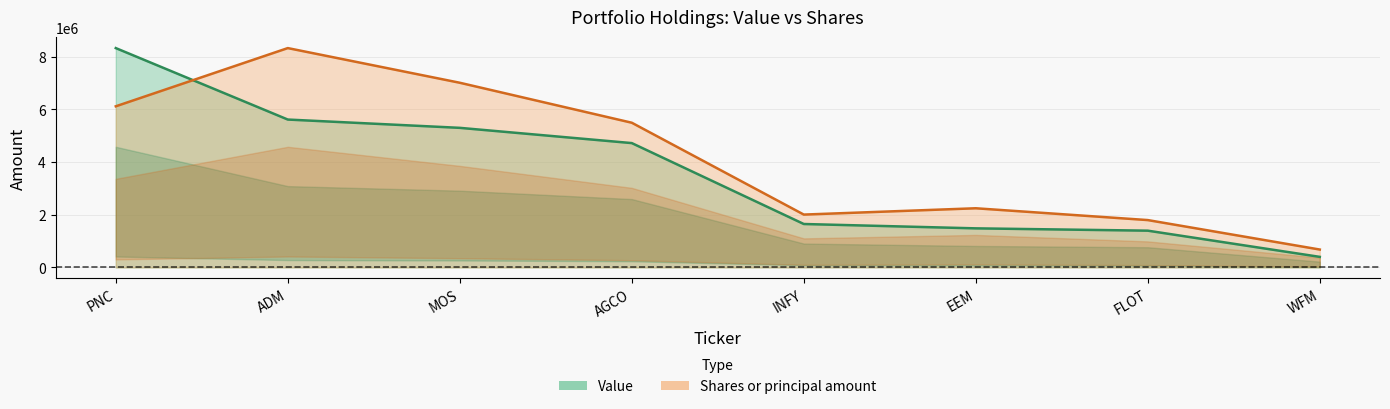

Reading left to right, extract all data points from this chart.

Value: PNC=8329000.0	ADM=5616000.0	MOS=5301000.0	AGCO=4722000.0	INFY=1650000.0	EEM=1485000.0	FLOT=1397000.0	WFM=402000.0
Shares or principal amount: PNC=6118692.6	ADM=8329000.0	MOS=7012903.1	AGCO=5495185.3	INFY=2007901.5	EEM=2247465.4	FLOT=1799019.0	WFM=680356.3